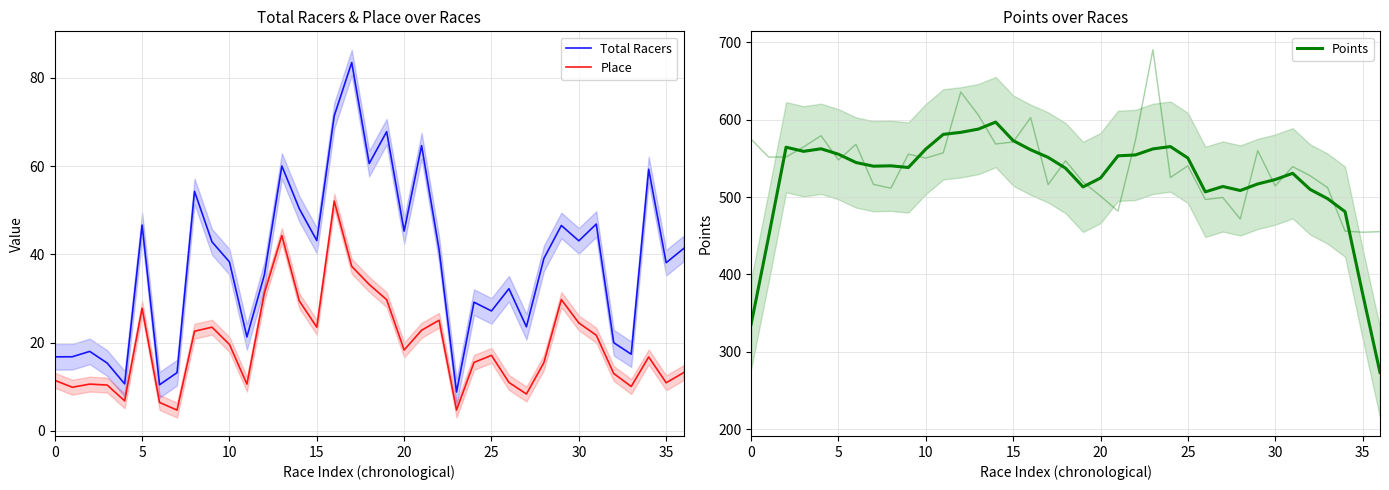

True or false: Total Racers and Place intersect in this chart.

False